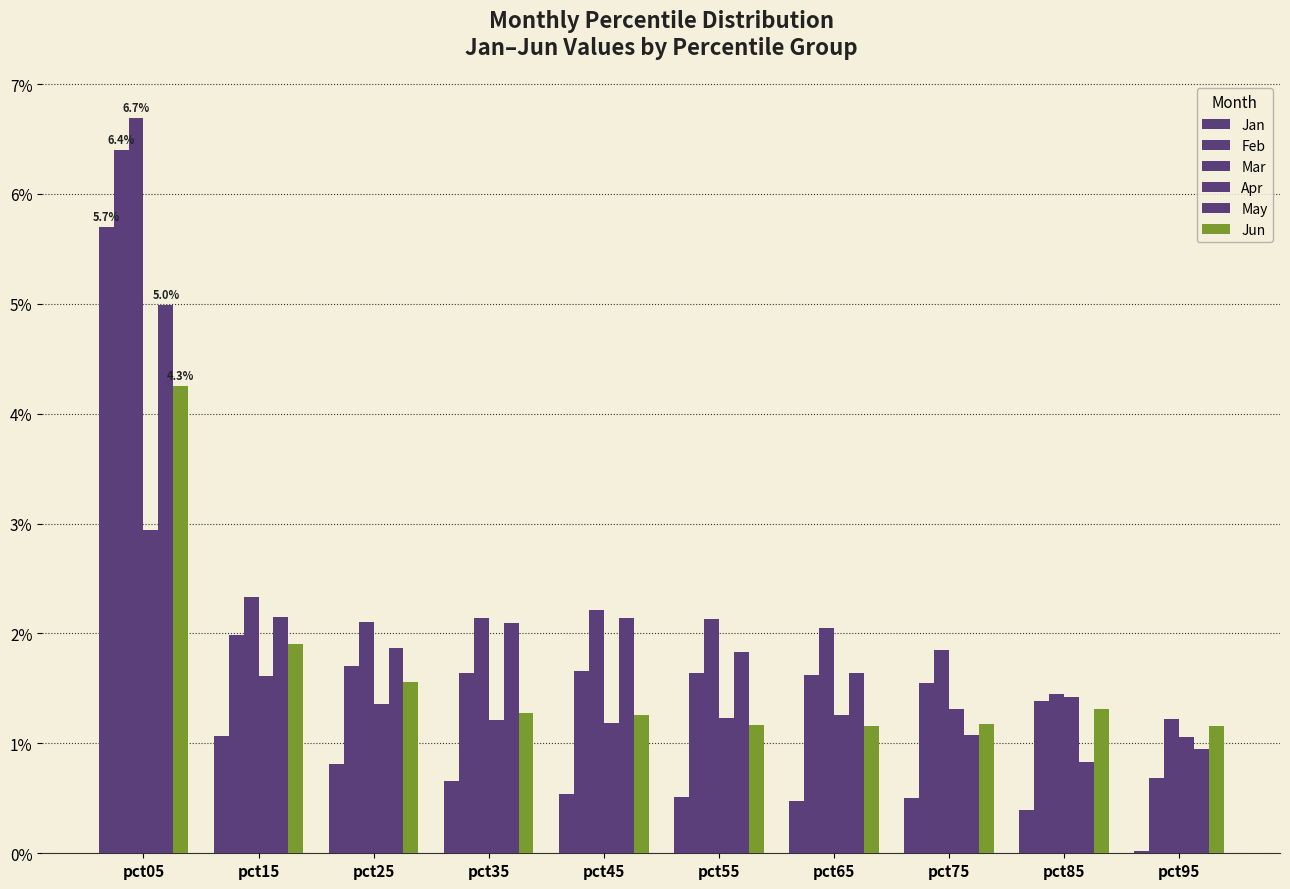

How many values in the May series are below 1?

2